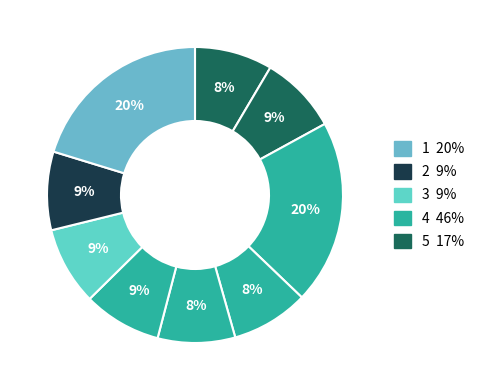

How many segments does this pie chart have?

9